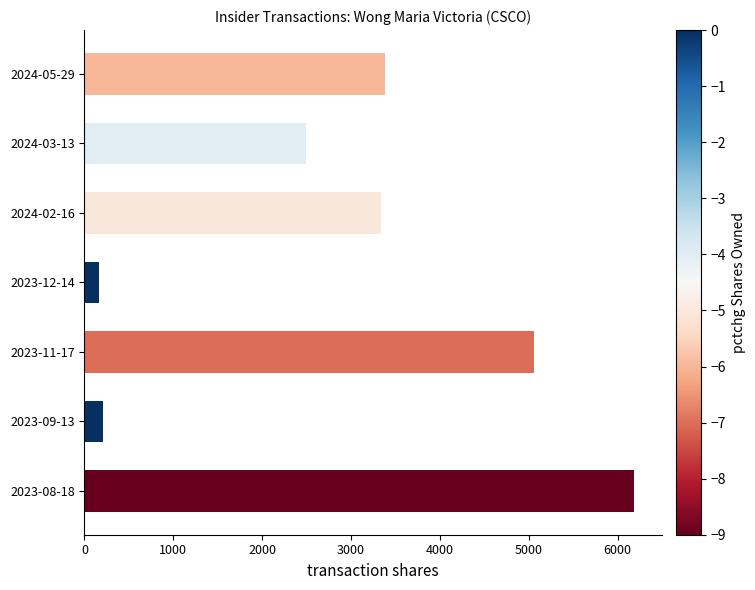

What is the ratio of the value at 2023-09-13 to the value at 2023-12-14?

1.3